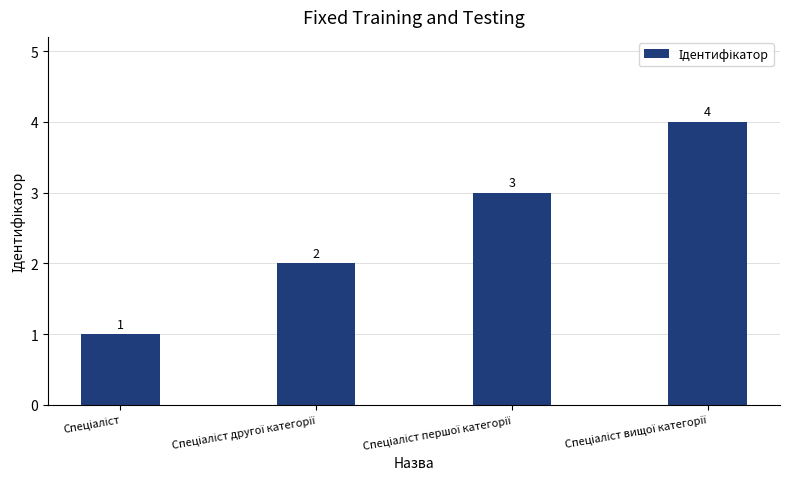

How many bars are there in total?

4